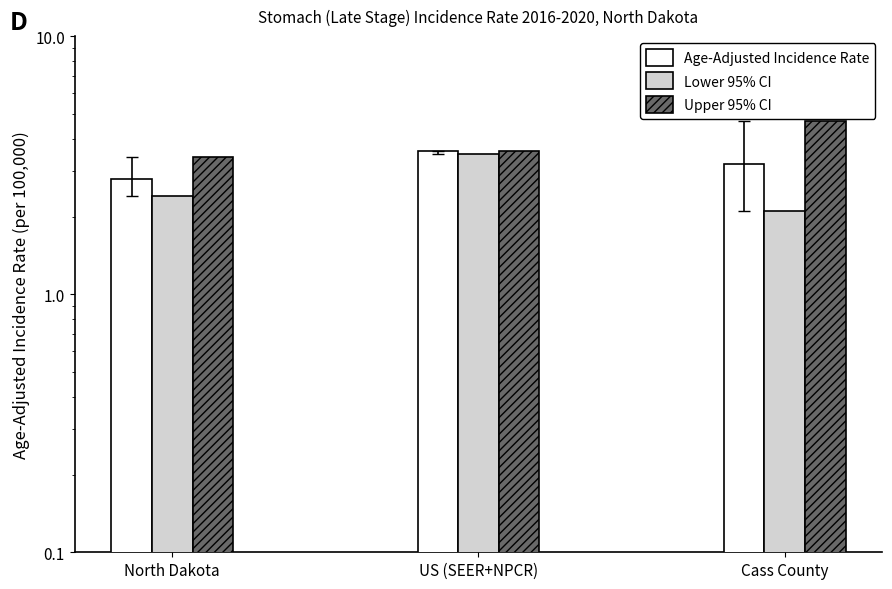

True or false: Age-Adjusted Incidence Rate has a value of 2.8 at North Dakota.

True